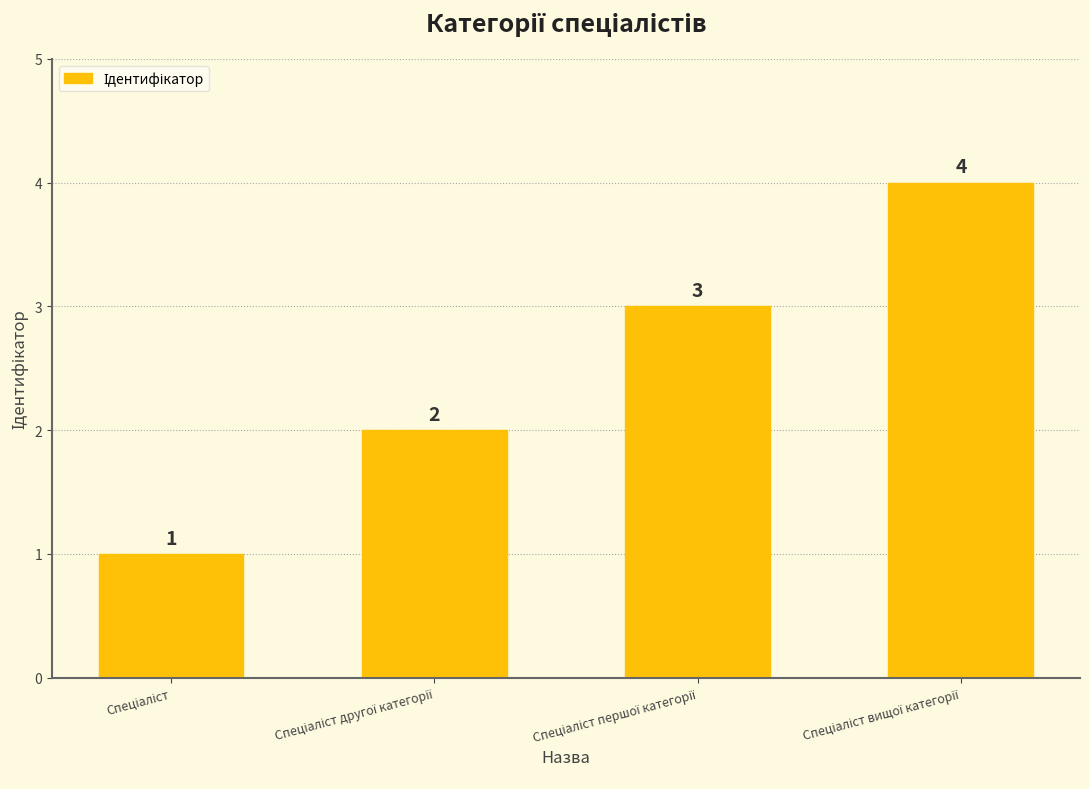

What is the maximum value shown in the chart?

4